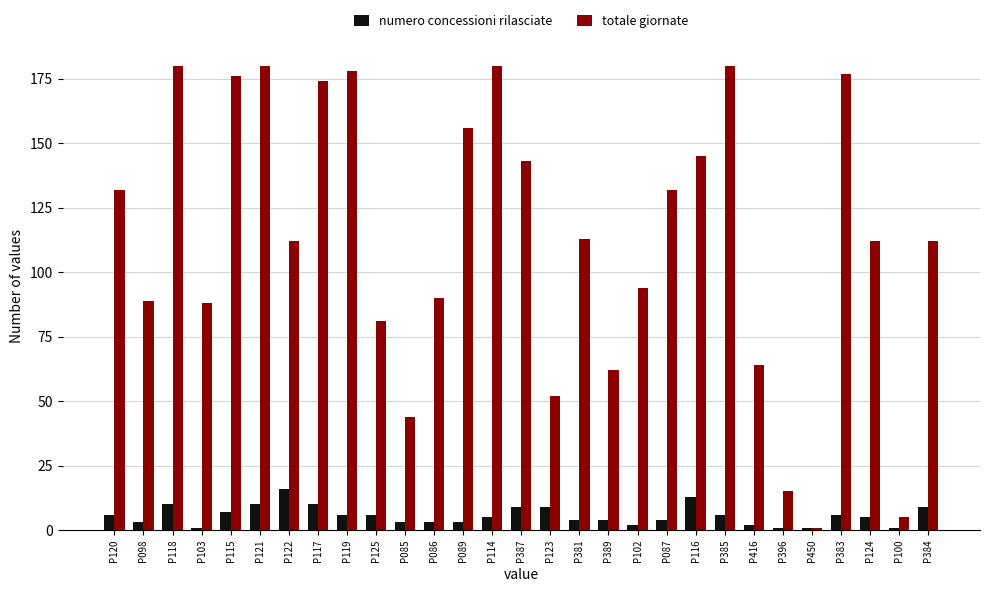

How many bars are there in each group?

2